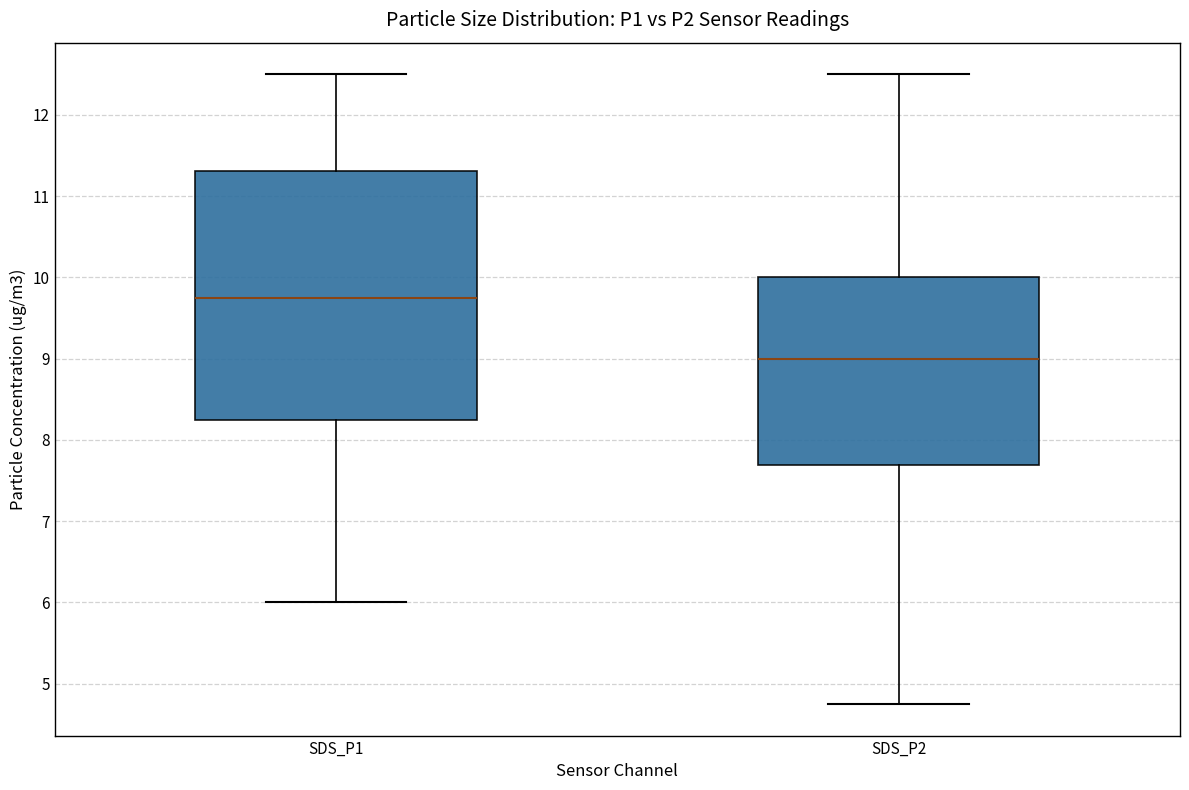

Which box's median line is the highest?

SDS_P1